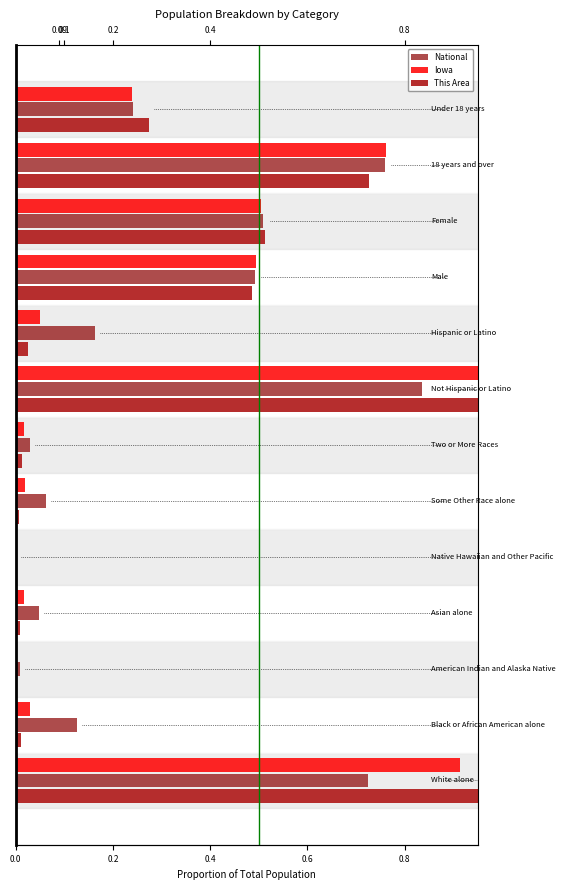

How many bars are there in each group?

3